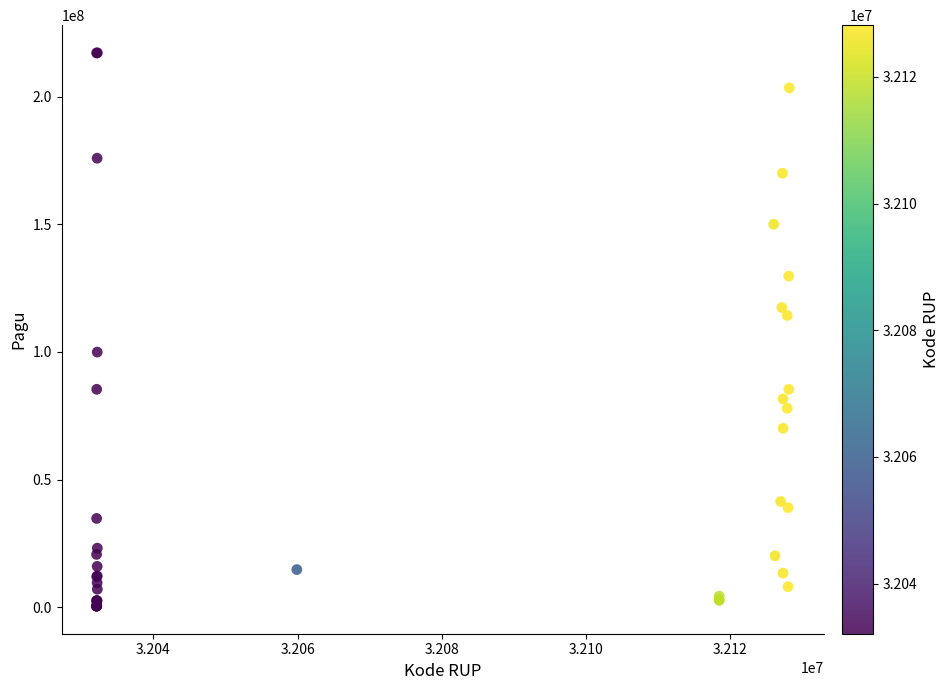

What Y value in the scatter plot is closest to 108830000?

114296000